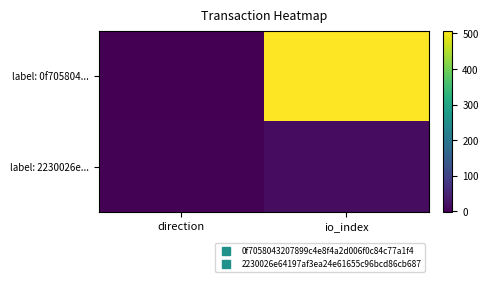

Which series has the largest range (max minus min)?

label: 0f705804...